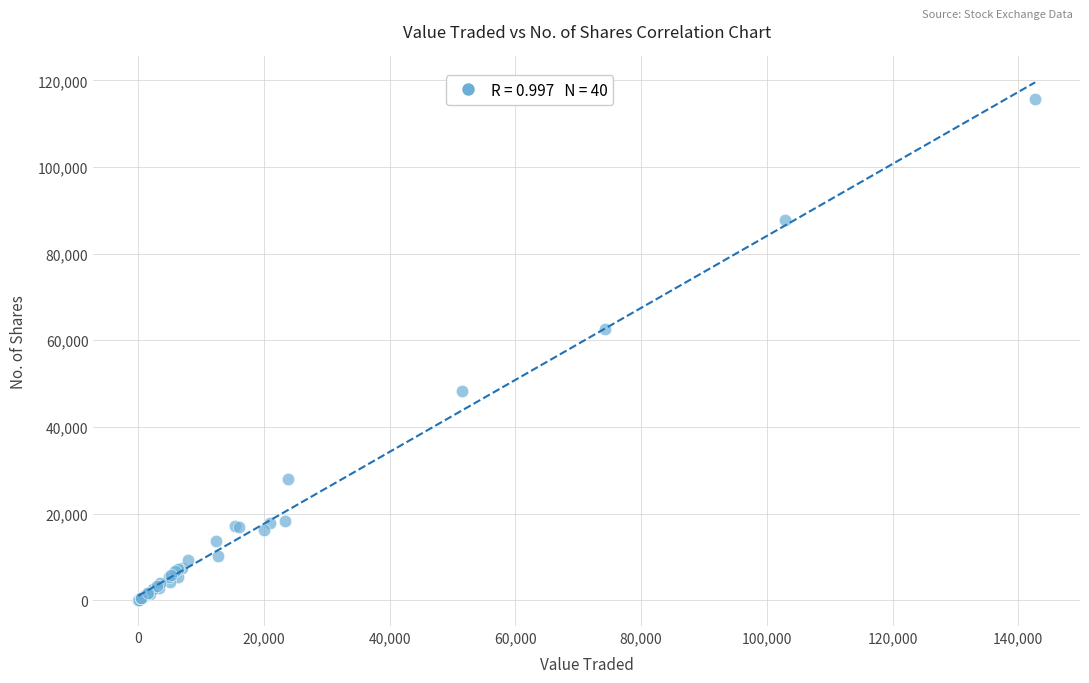

What Y value in the scatter plot is closest to 57829?

62591